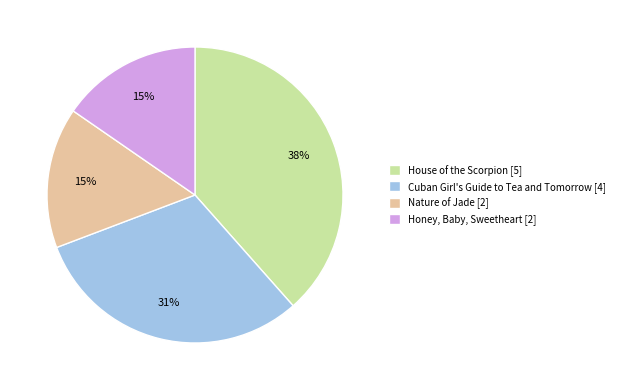

To the nearest percent, what is the difference between the Nature of Jade and House of the Scorpion slice percentages?

23%